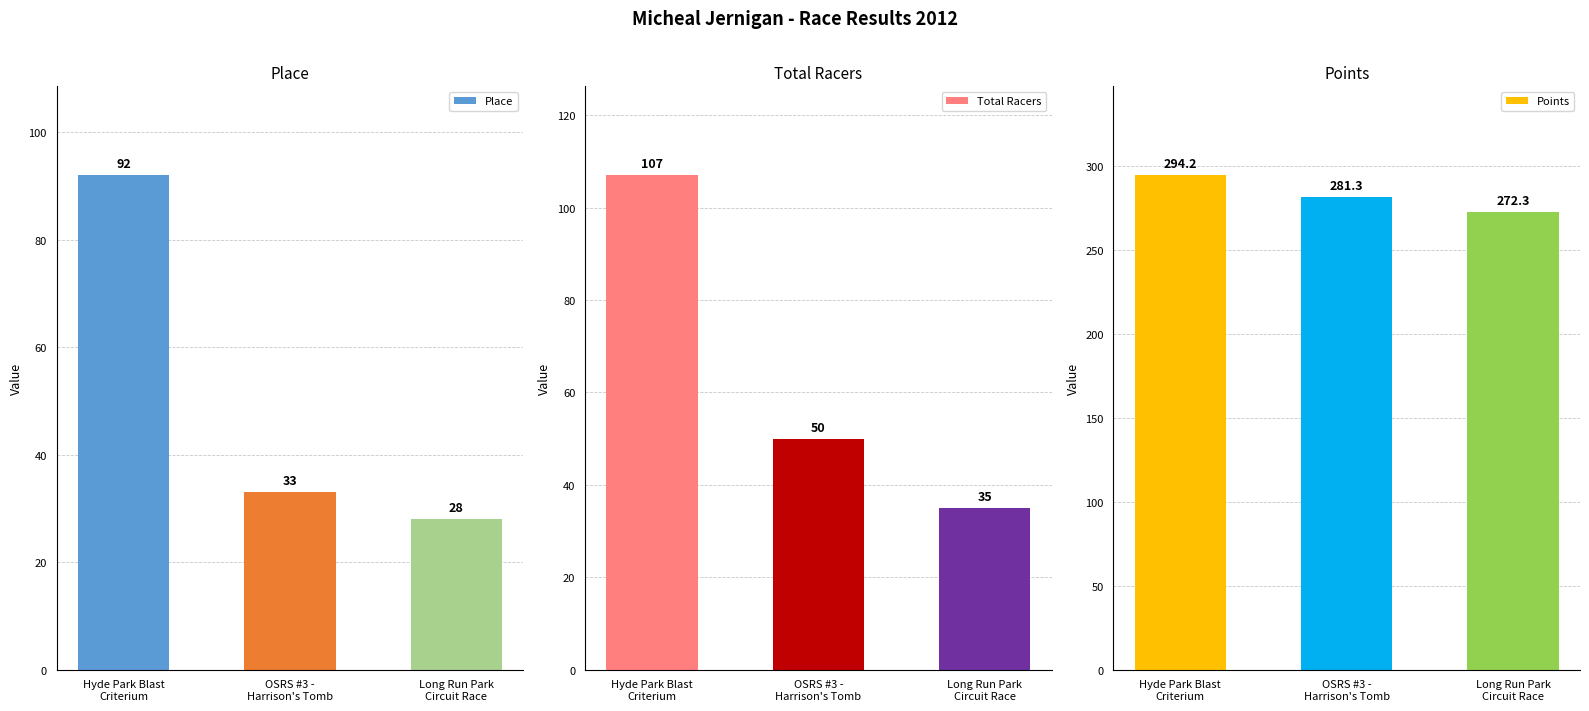

What is the sum of the Total Racers values at Hyde Park Blast
Criterium and Long Run Park
Circuit Race?

142